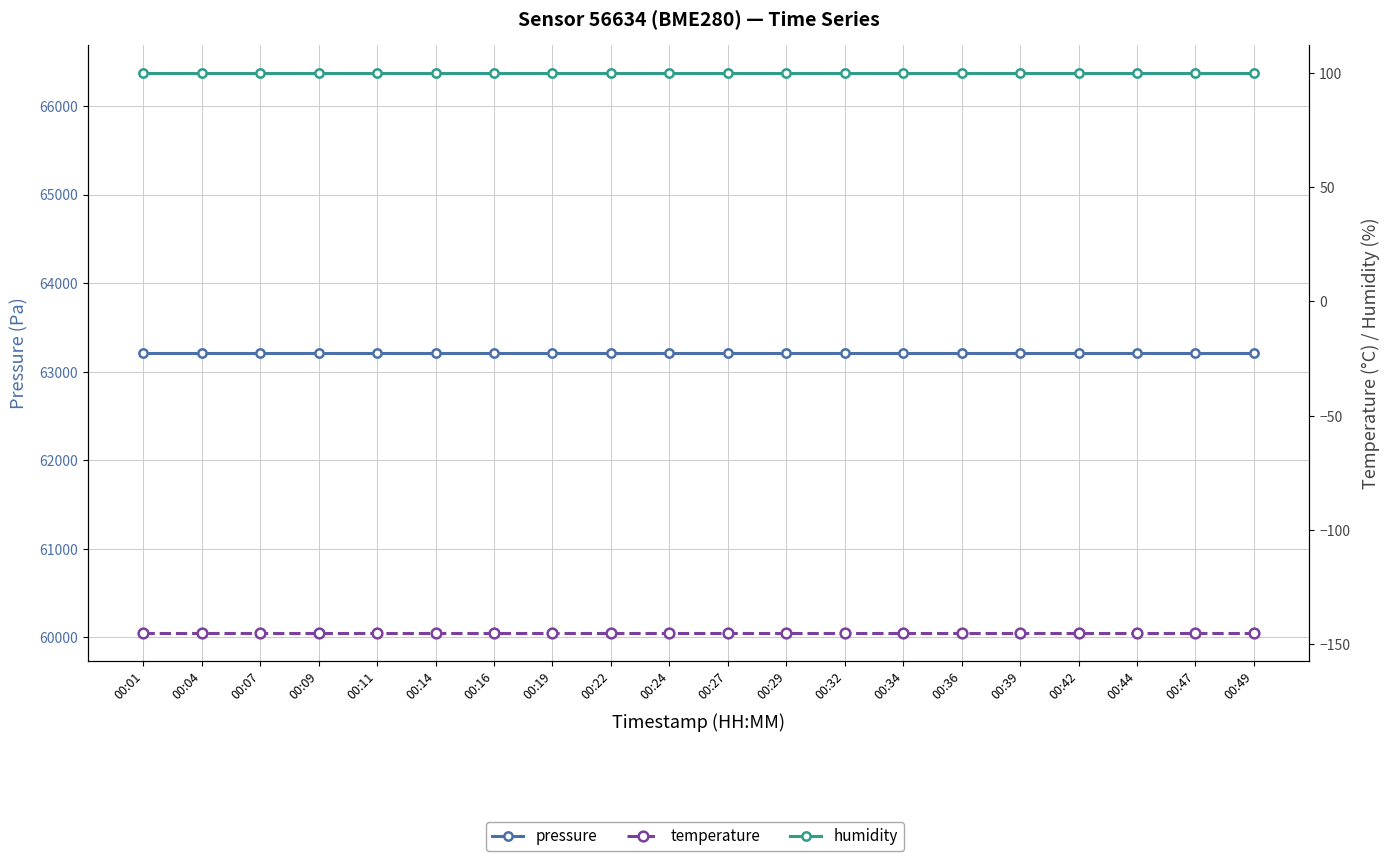

Is the value of pressure at 00:04 greater than the value of temperature at 00:27?

Yes